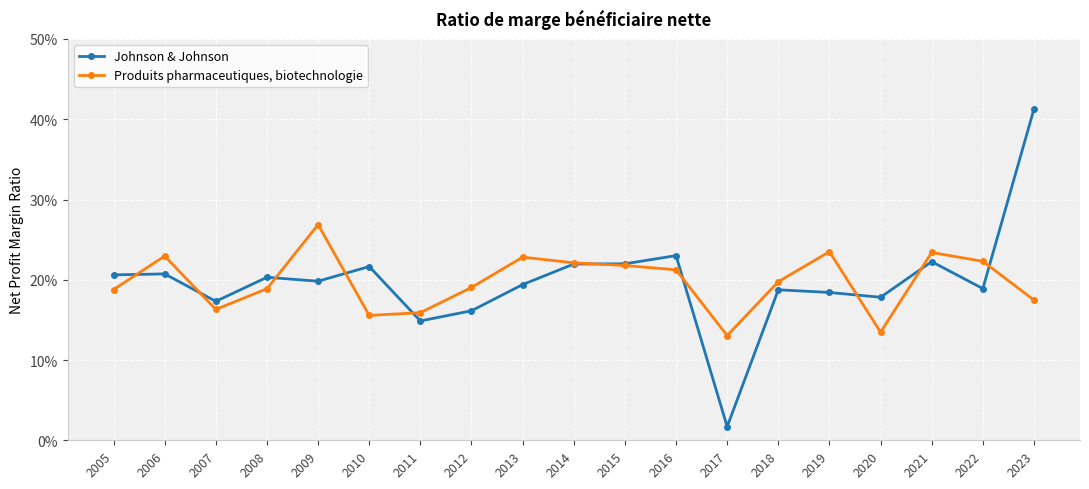

Rank the series by their maximum value, from lowest to highest.

Produits pharmaceutiques, biotechnologie, Johnson & Johnson